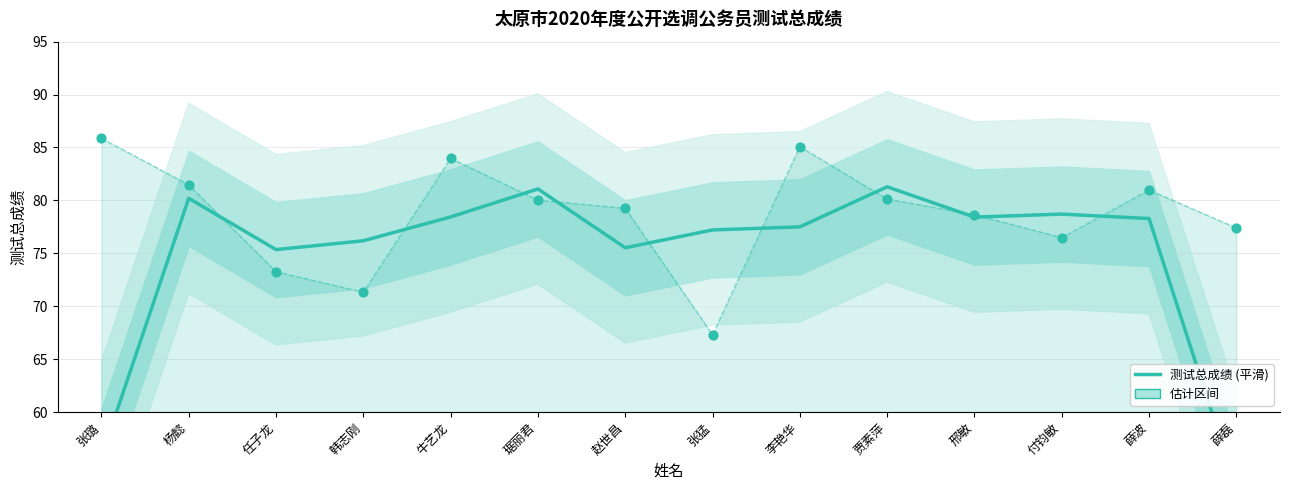

Which has a higher value, 薛磊 or 任子龙?

任子龙